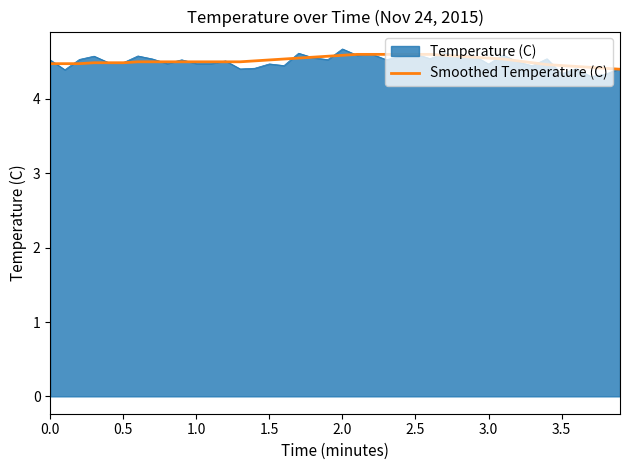

What is the minimum value shown in the chart?

4.3